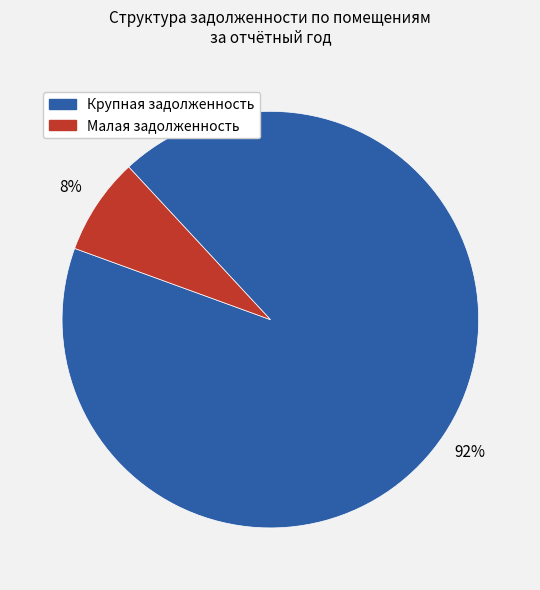

Is there any slice that represents more than half of the pie?

Yes